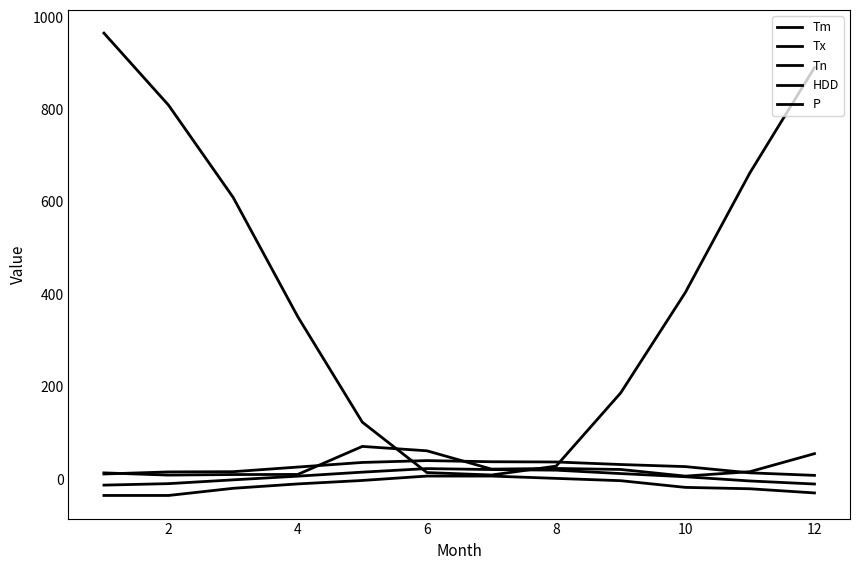

Which series has the largest total across all categories?

HDD